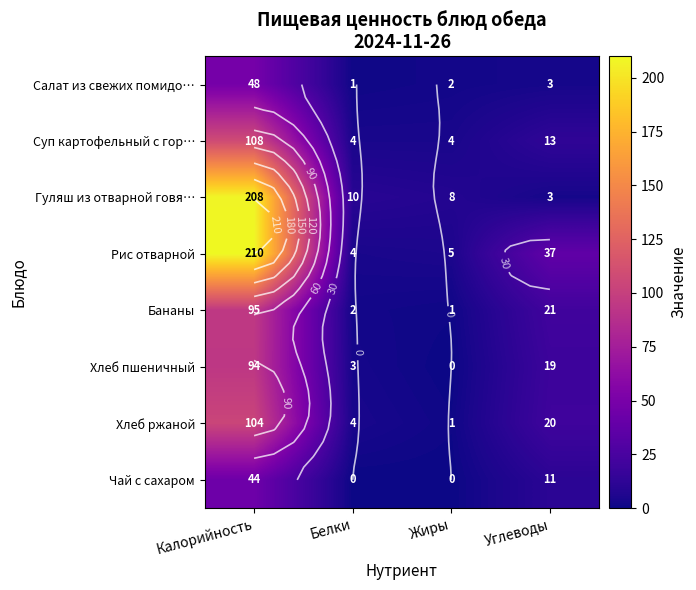

At how many categories does at least one series exceed 179?

1